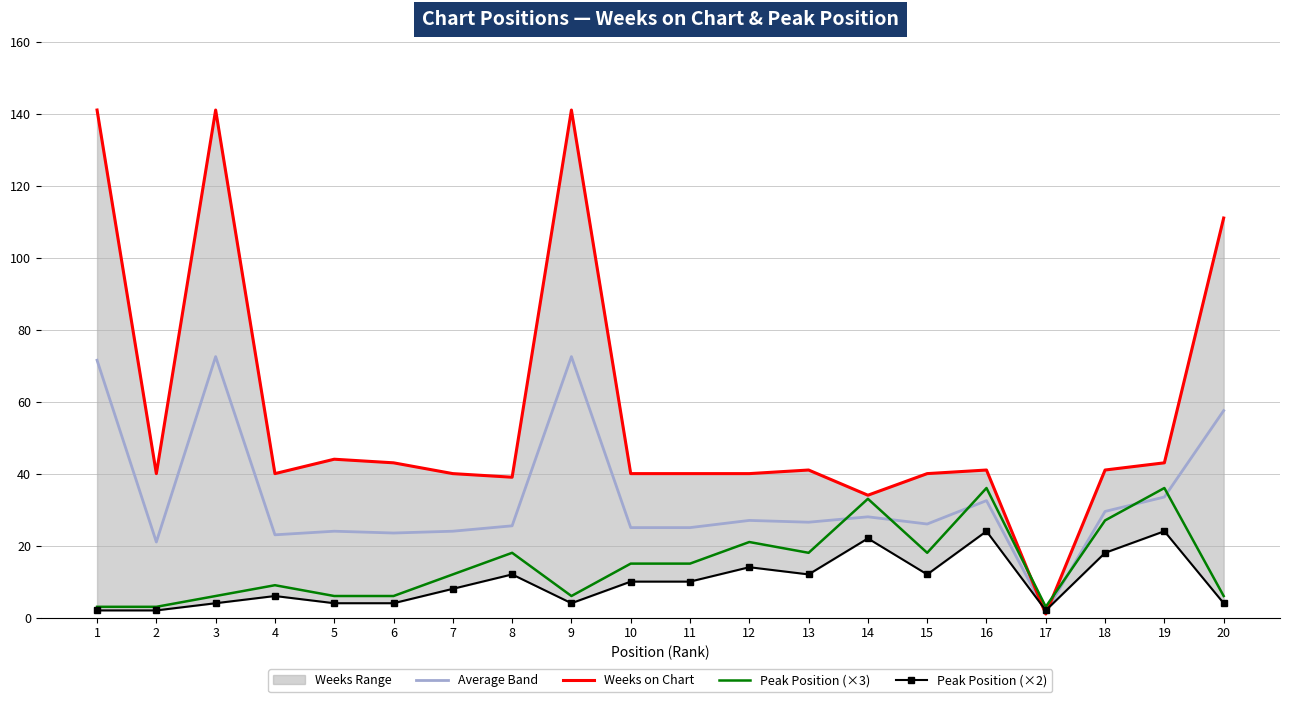

List the labels in order of Peak Position (×3) value, largest first.

16, 19, 14, 18, 12, 8, 13, 15, 10, 11, 7, 4, 3, 5, 6, 9, 20, 1, 2, 17